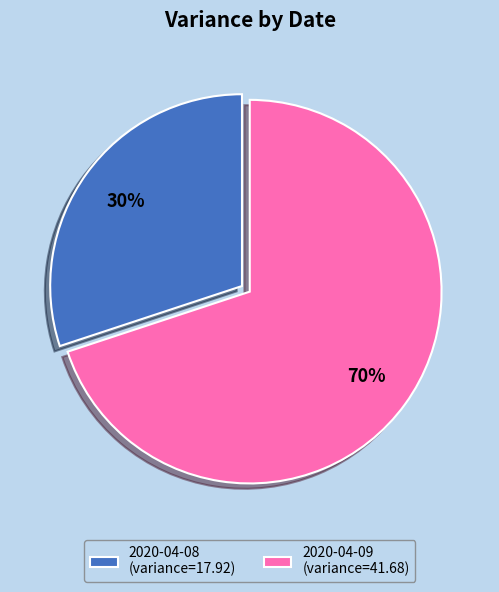

Is it true that 2020-04-09 is 61% of the pie?

False